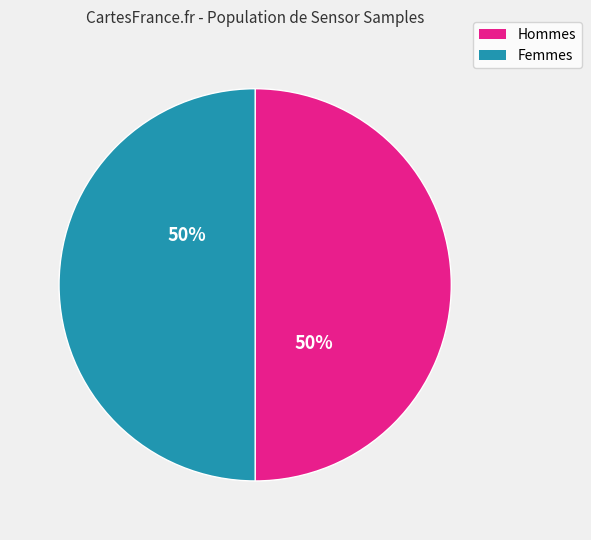

Is it true that Hommes is 50% of the pie?

True